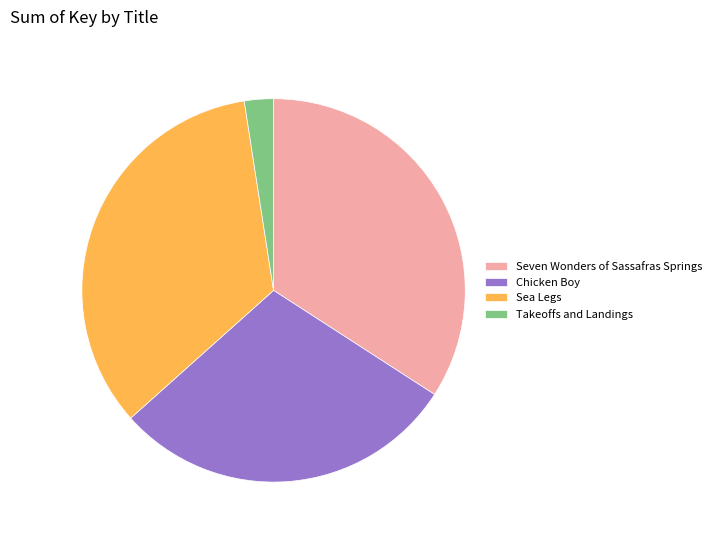

Which category has the smallest portion of the pie?

Takeoffs and Landings